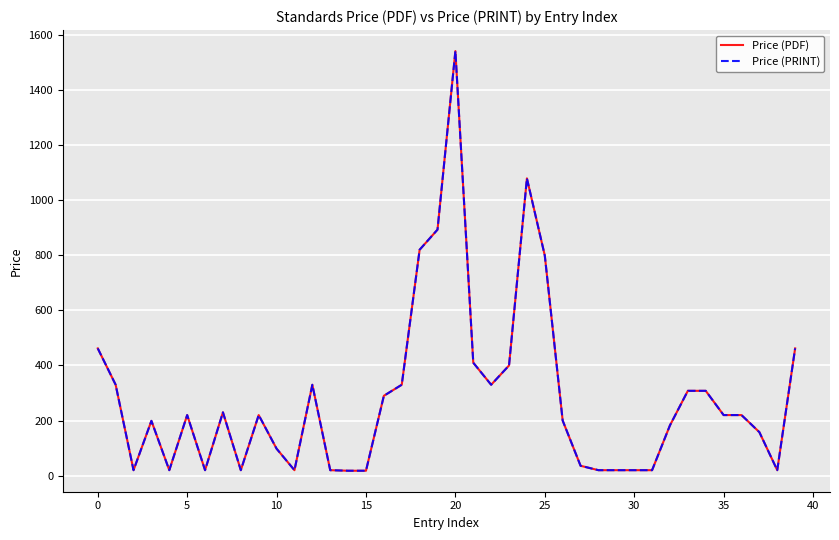

Is this an area chart (filled region under the line)?

No